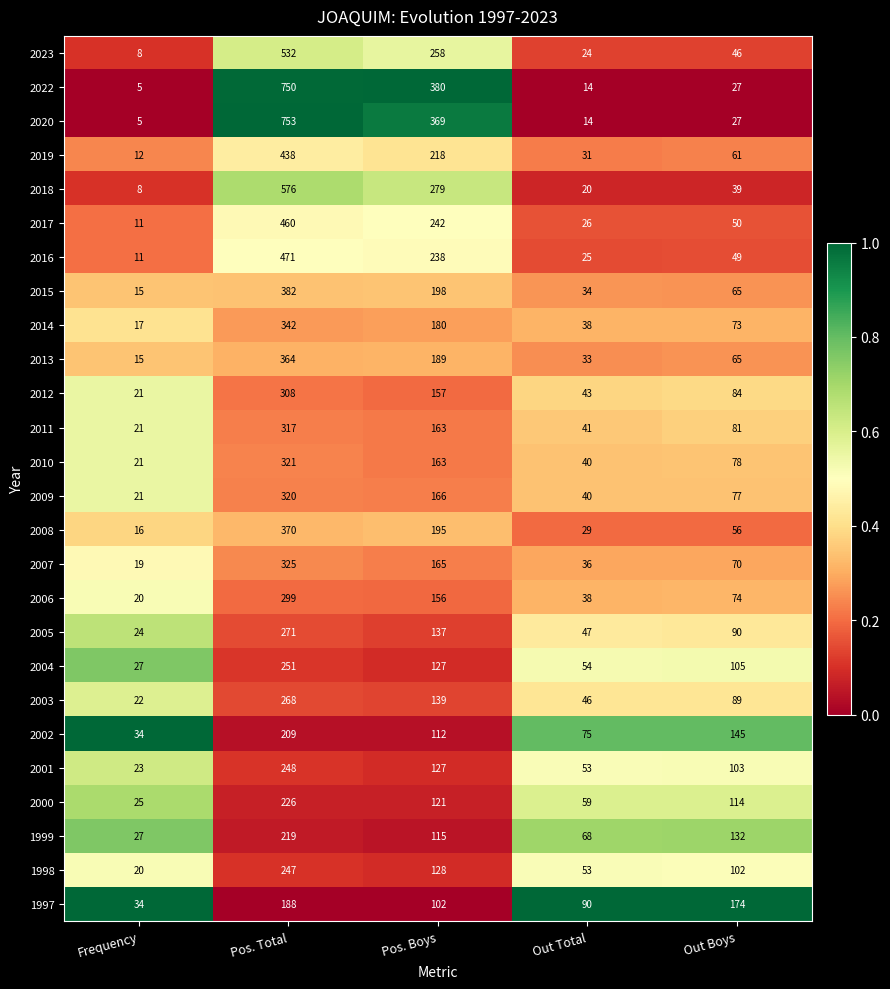

Which series changed the most between Pos. Boys and Out Total?

2022